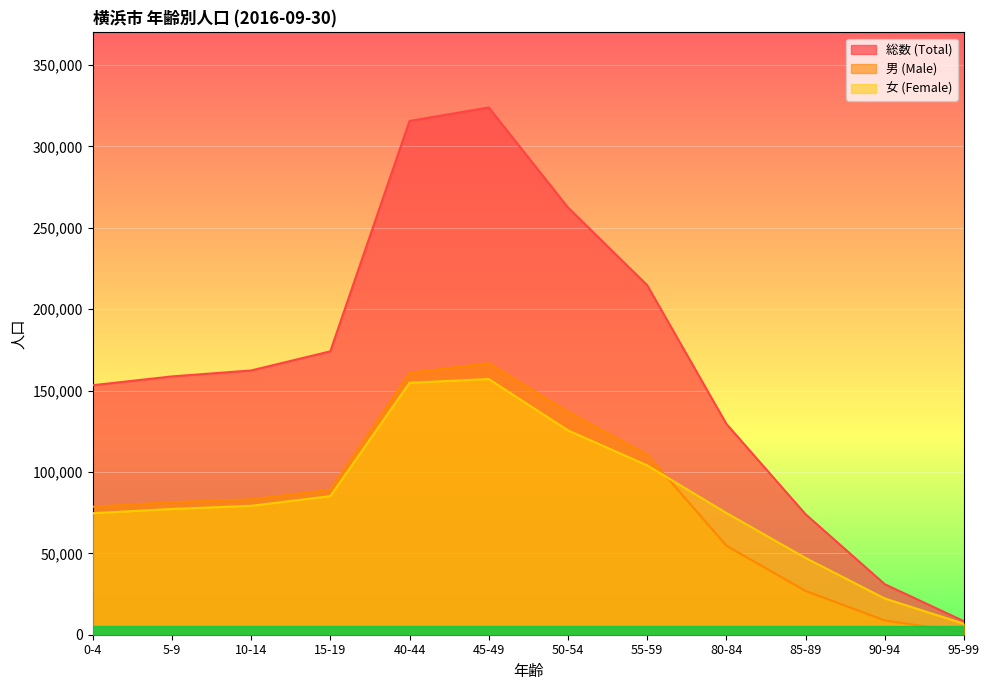

The 総数 (Total) series shows 440142 at 45-49. True or false?

False